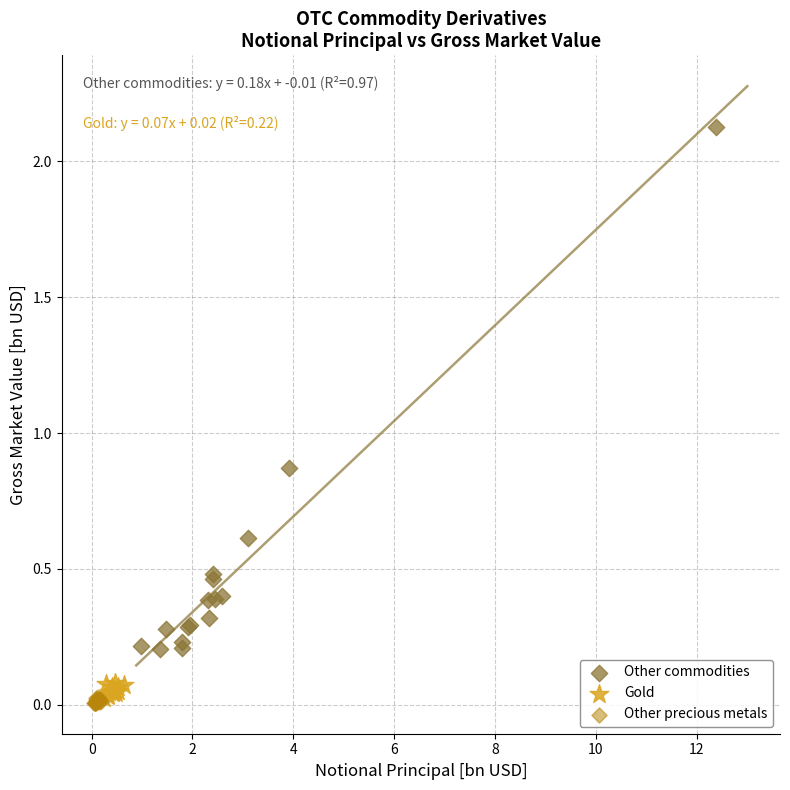

Which series has the largest Y range (max minus min)?

Other commodities